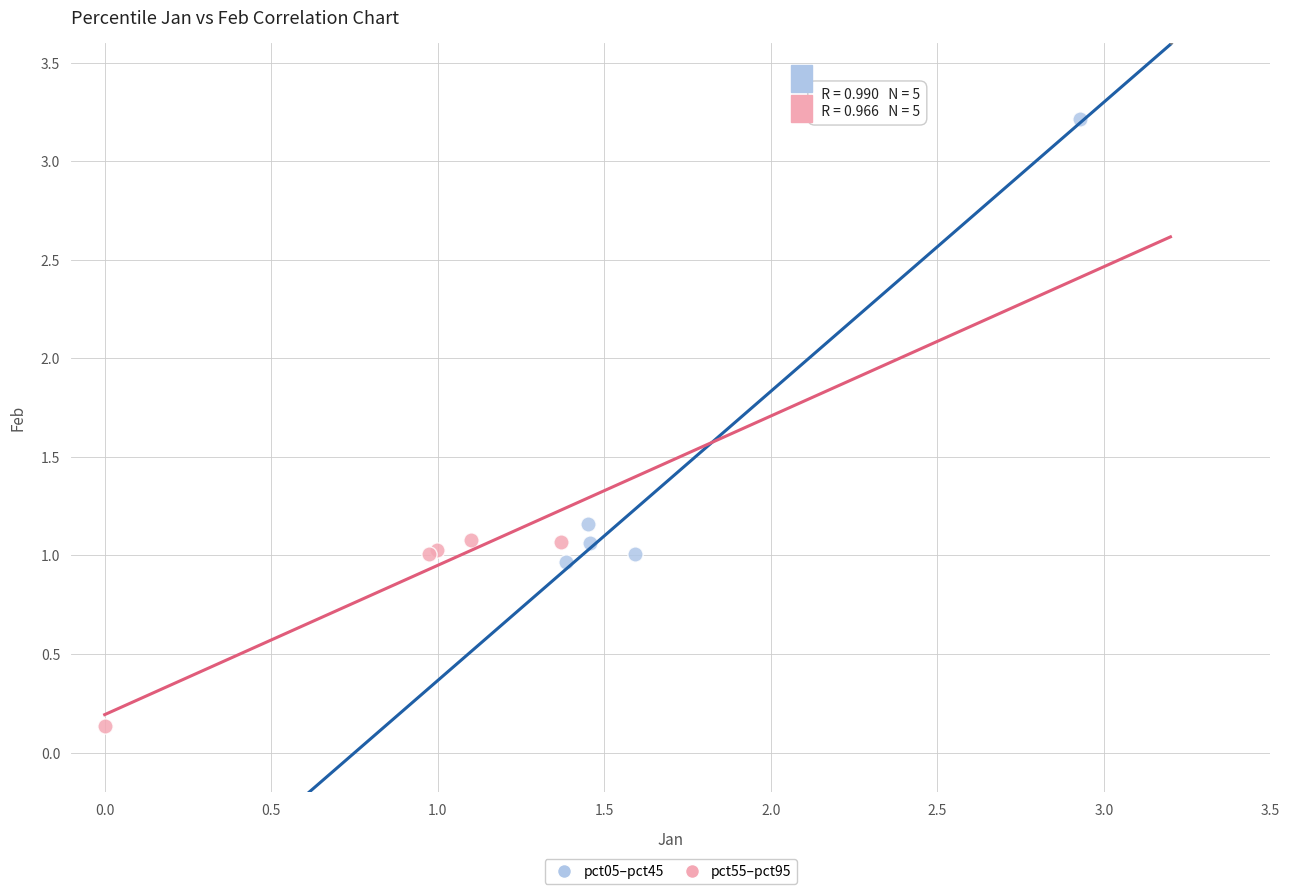

Which series contains the highest Y value?

pct05–pct45